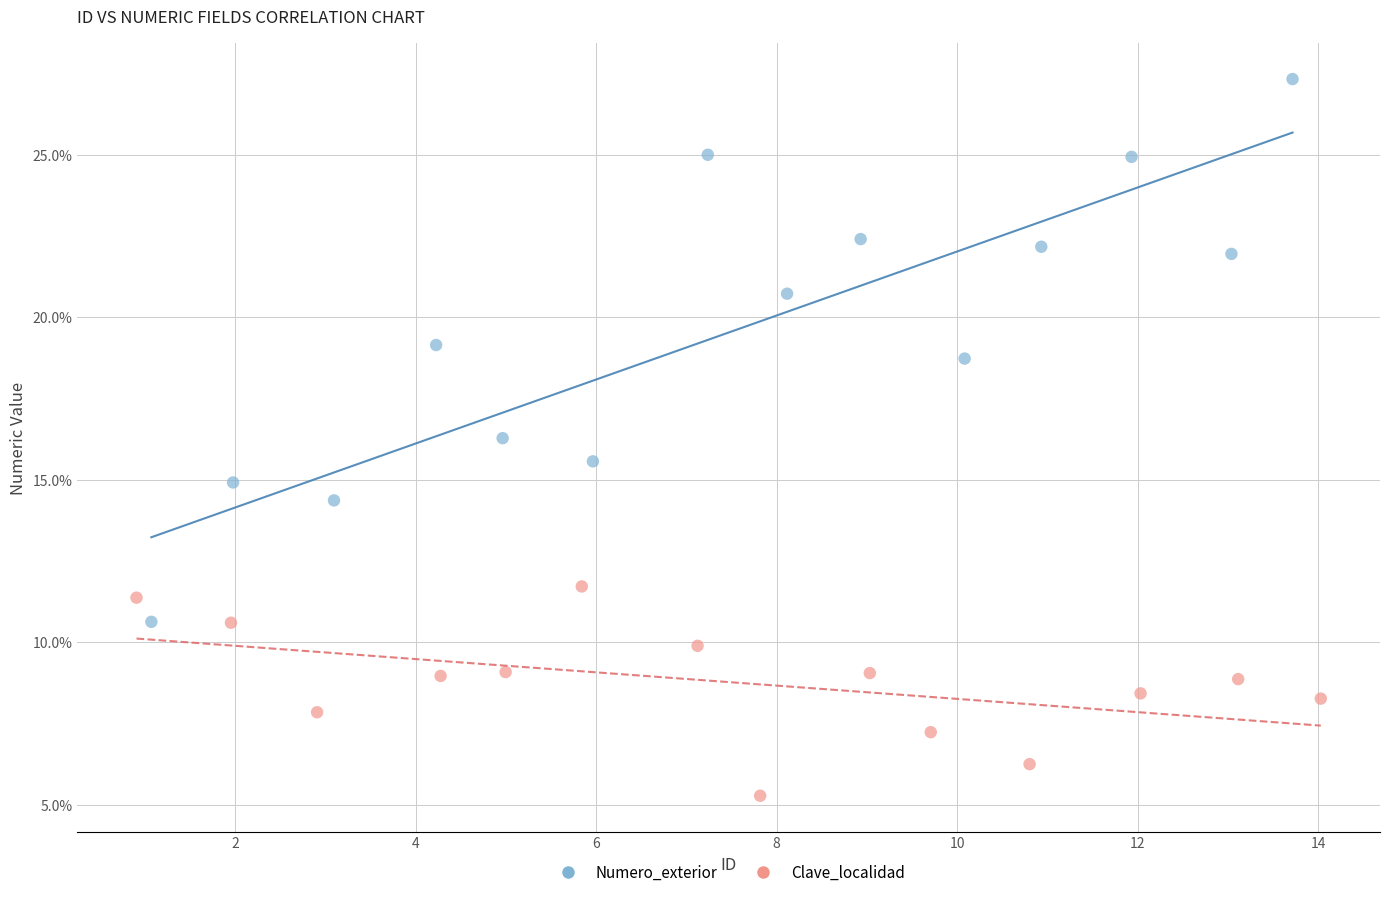

Which series has the widest spread of Y values?

Numero_exterior